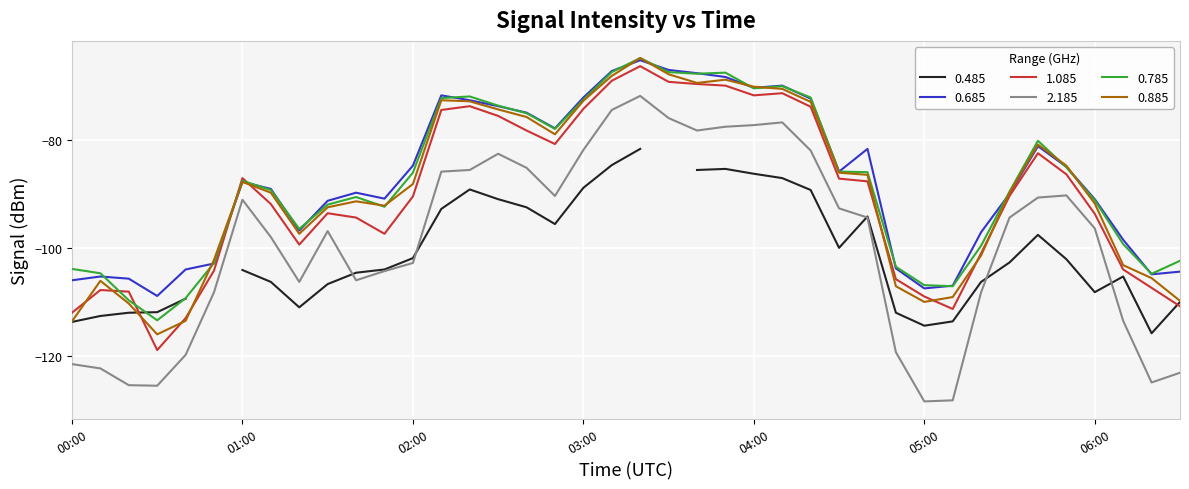

Is it true that 2.185 equals -165.8 at 06:00?

False